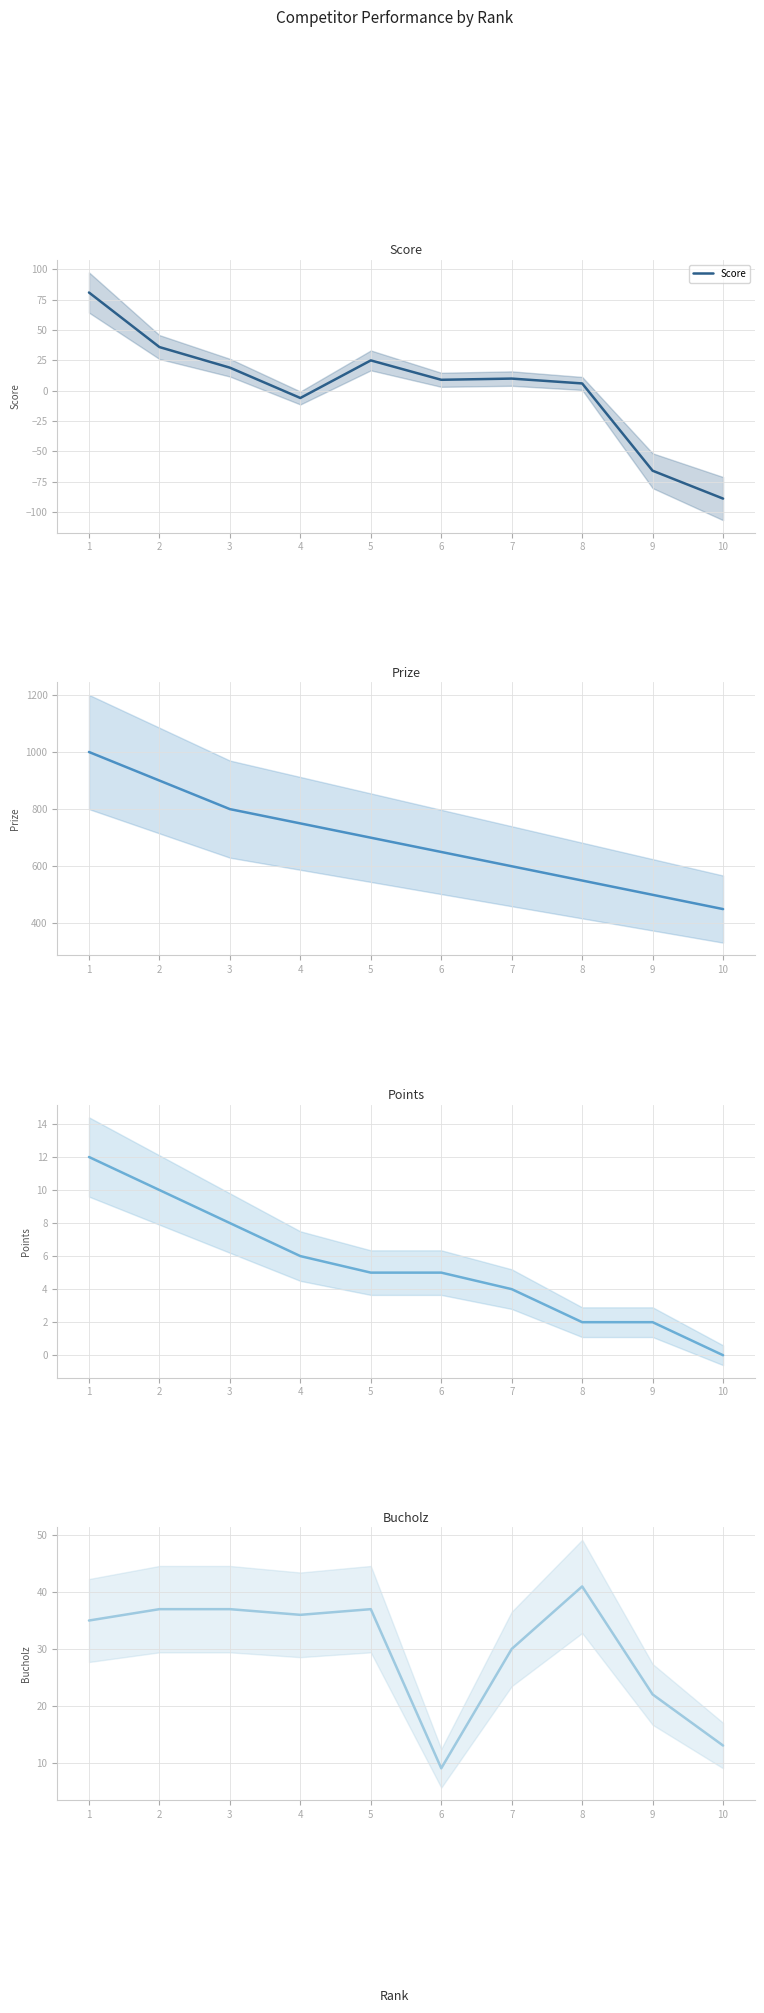

Is the value of Score at 5 greater than the value of Prize at 5?

No